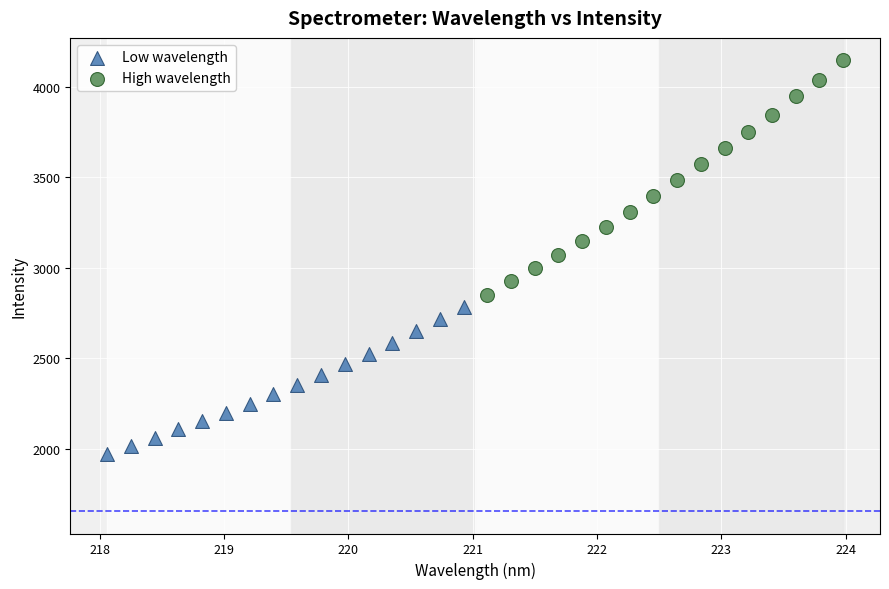

What are all the series names shown in the legend?

Low wavelength, High wavelength